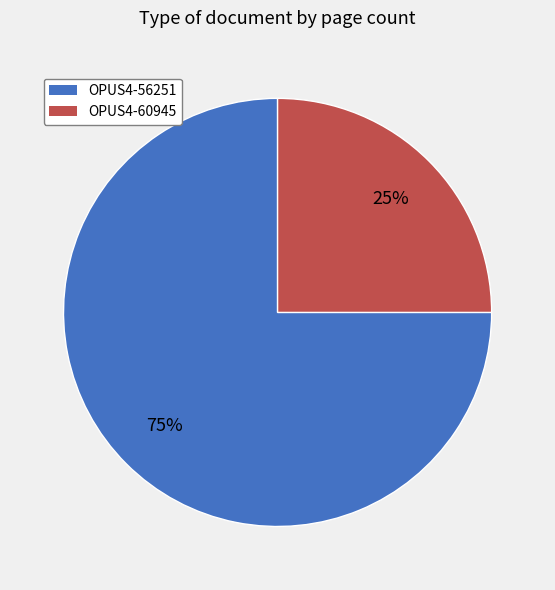

Between OPUS4-56251 and OPUS4-60945, which is larger?

OPUS4-56251